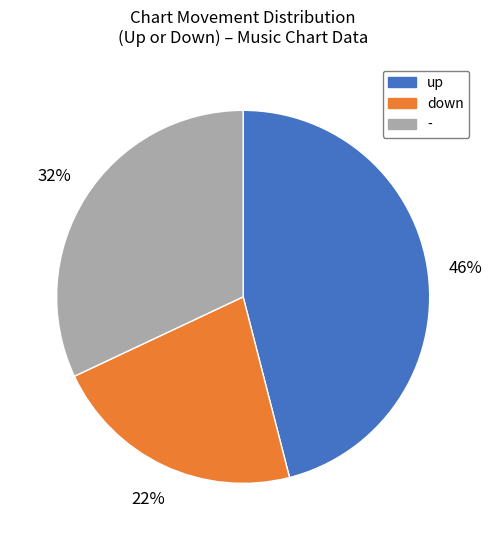

Is there any slice that represents more than half of the pie?

No